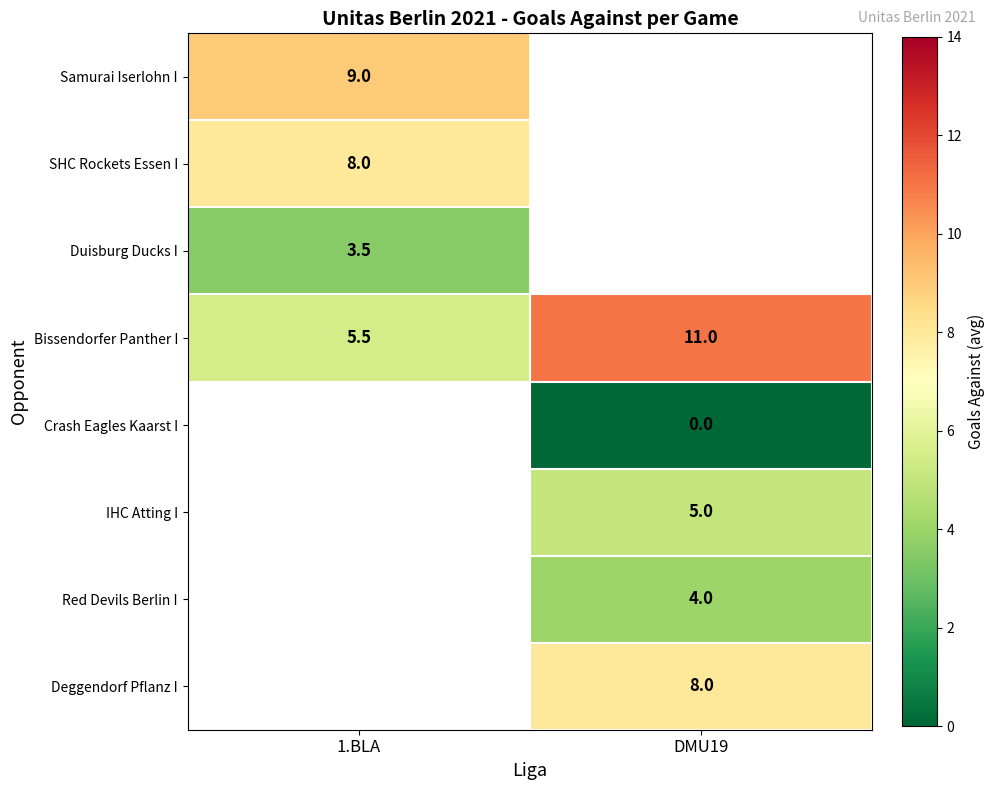

Which has a higher value, DMU19 or 1.BLA?

1.BLA